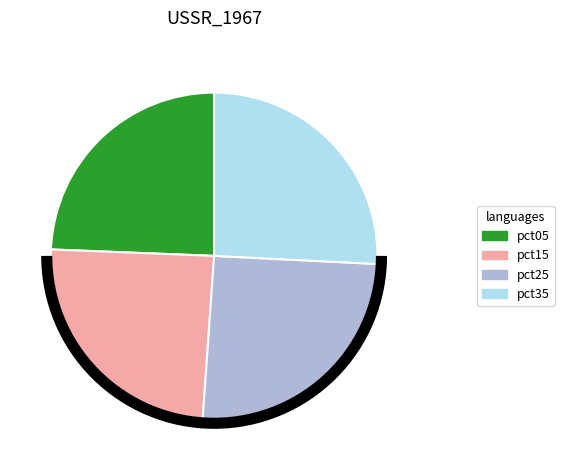

Is there any slice that represents more than half of the pie?

No